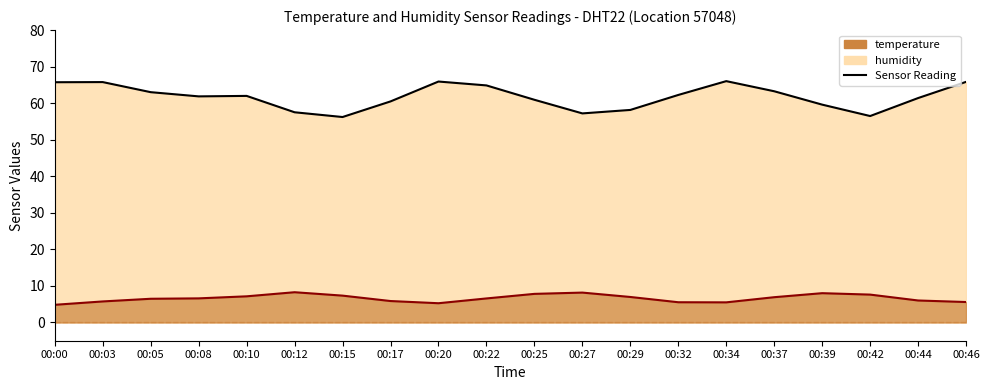

Where is the first local maximum for temperature?

00:12